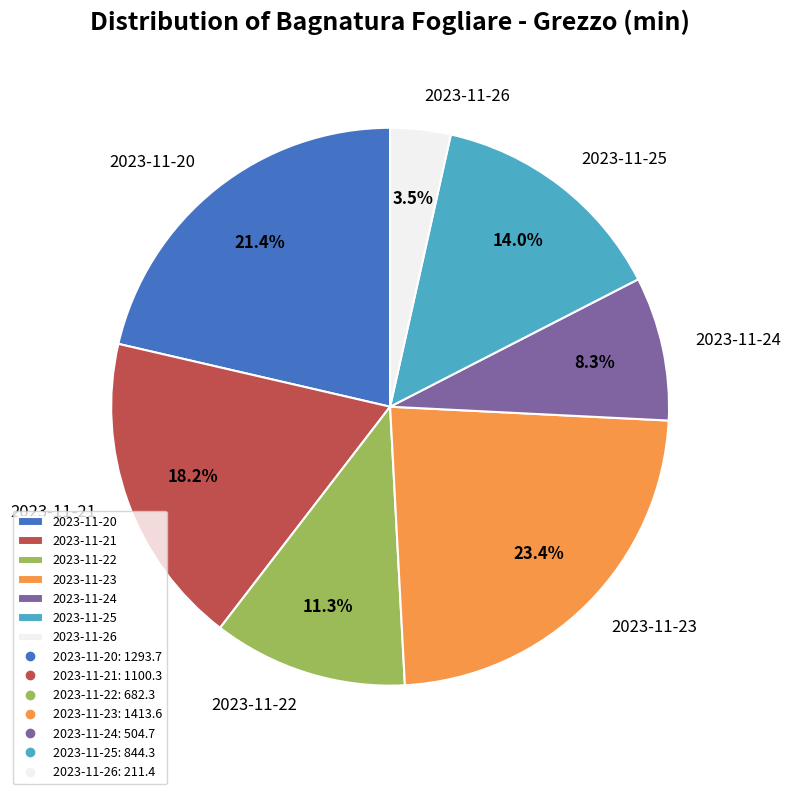

What percentage is NOT represented by 2023-11-20?

78.6%